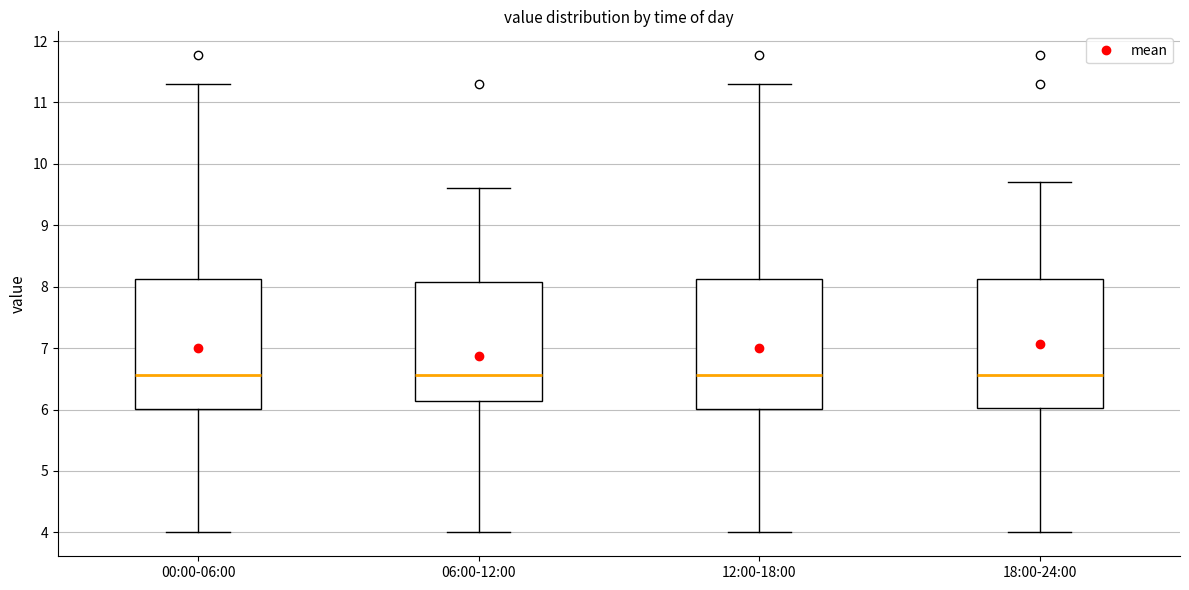

Where does the upper whisker of the box for 06:00-12:00 end on the y-axis? The values are not printed on the chart, so give them approximately, as read against the axis.

9.6